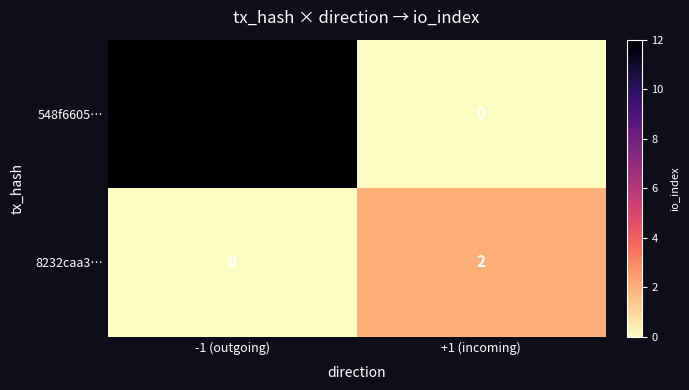

At which category does the chart reach its peak across all series?

-1 (outgoing)